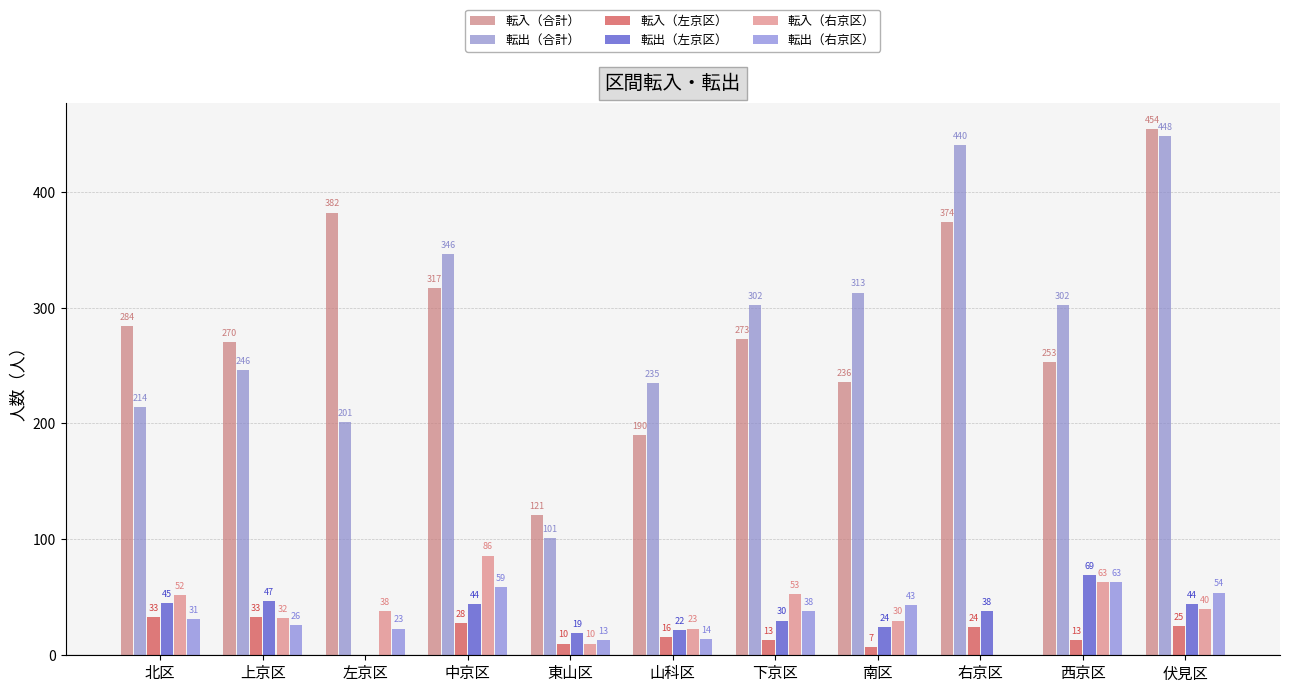

What is the difference between the 転入（合計） values at 北区 and 伏見区?

170